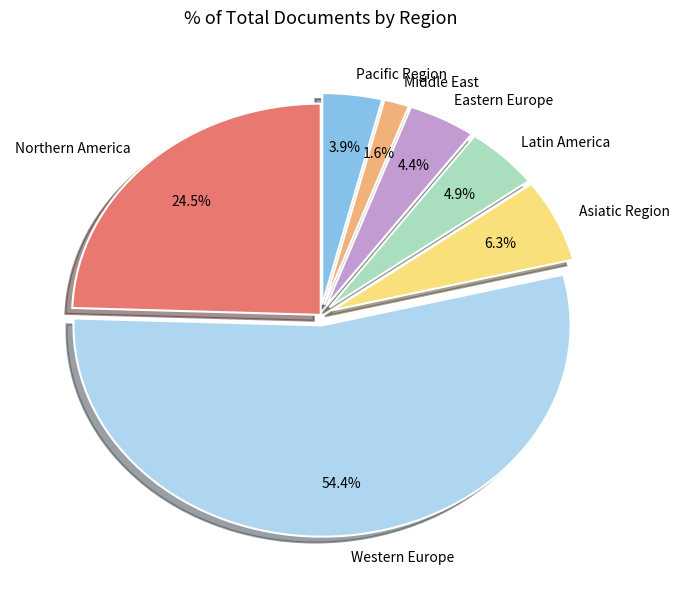

Which category has the smallest portion of the pie?

Middle East